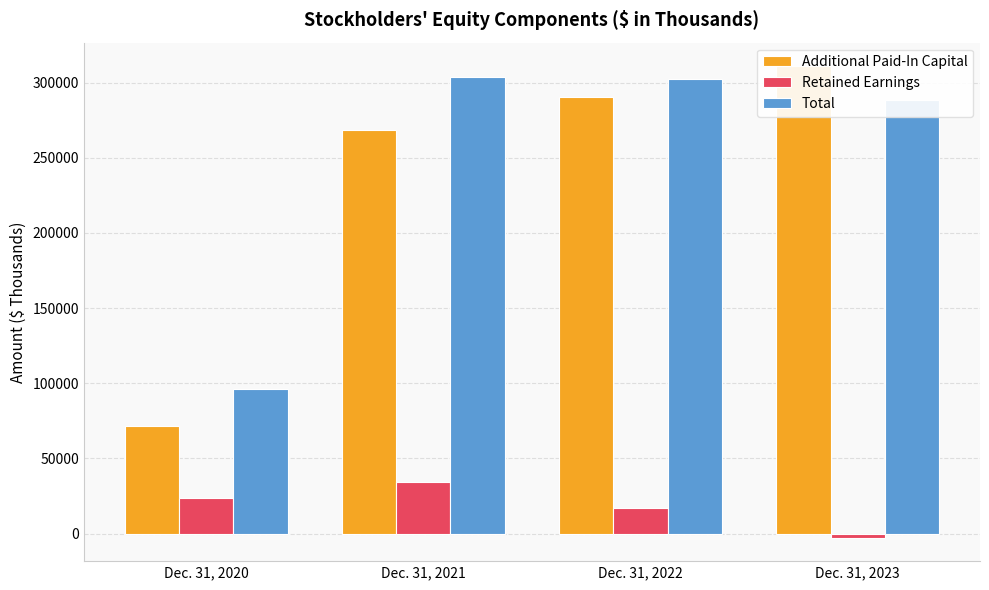

How many categories are shown in the chart?

4